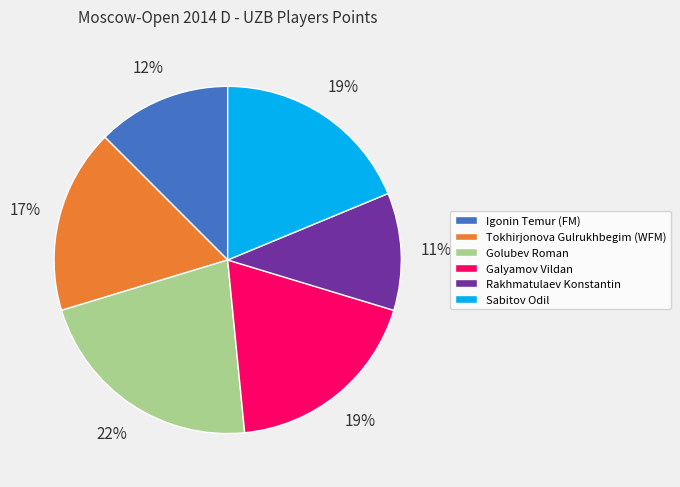

To the nearest percent, what portion does Tokhirjonova Gulrukhbegim (WFM) represent?

17%